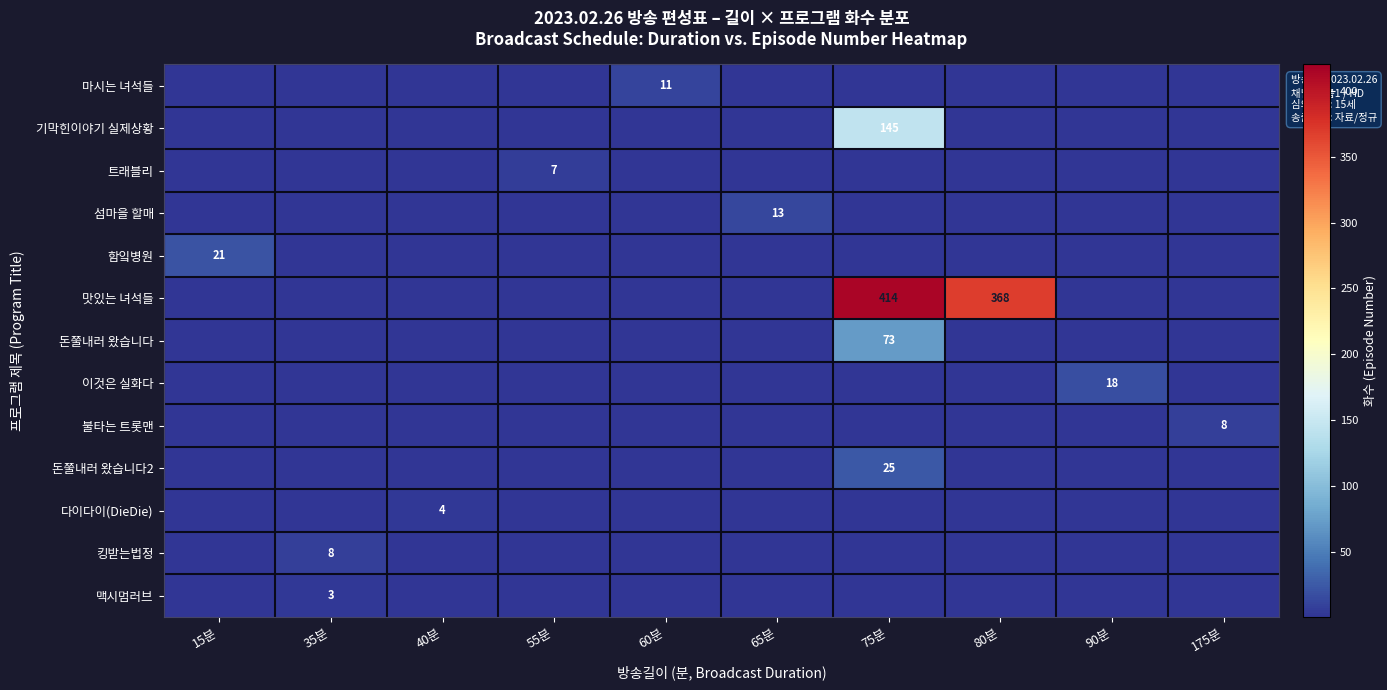

What is the difference between the maximum and minimum values in the row_4 series?

21